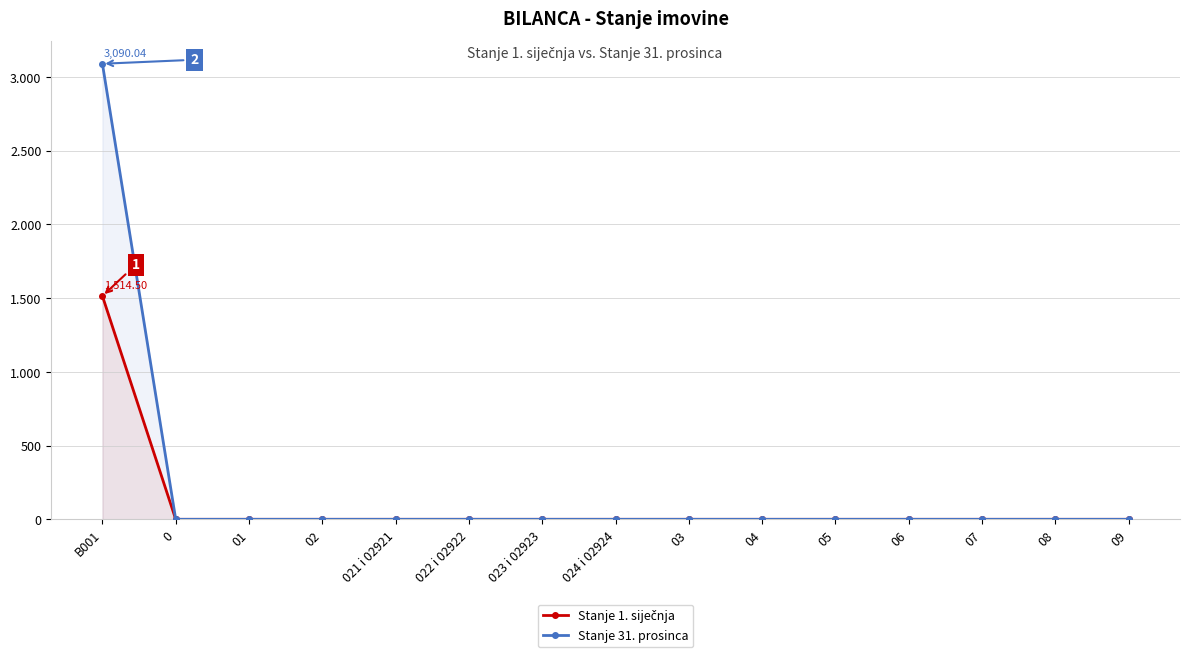

What is the greatest value displayed?

3090.0